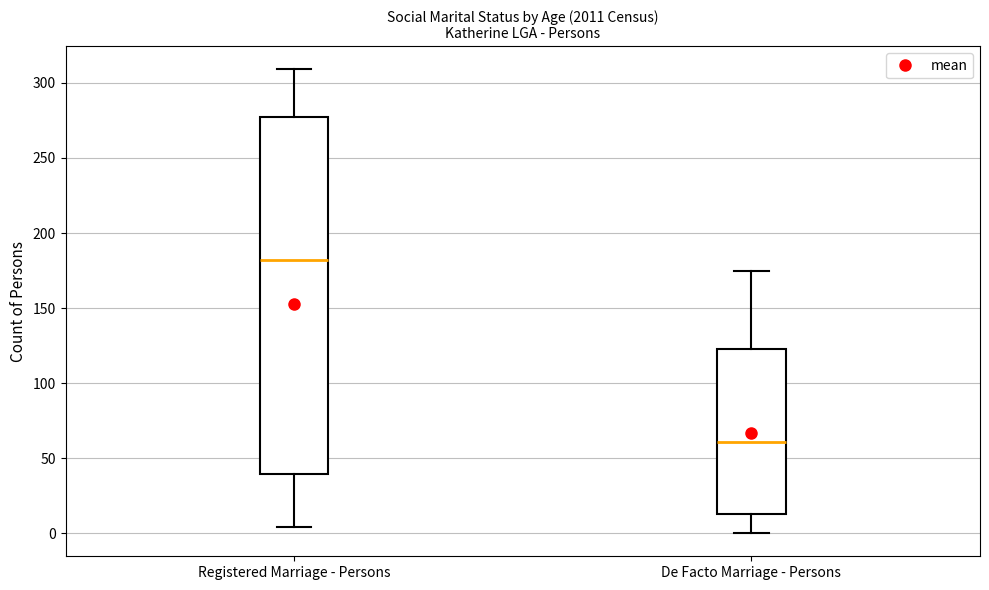

Reading left to right, read every box against the y-axis: the position of its median line, the range the box covers, and the ends of its whiskers. The values are not printed on the chart, so give them approximately, as read against the axis.

Registered Marriage - Persons: median 180, box 40 to 275, whiskers 5 to 310
De Facto Marriage - Persons: median 60, box 15 to 125, whiskers 0 to 175